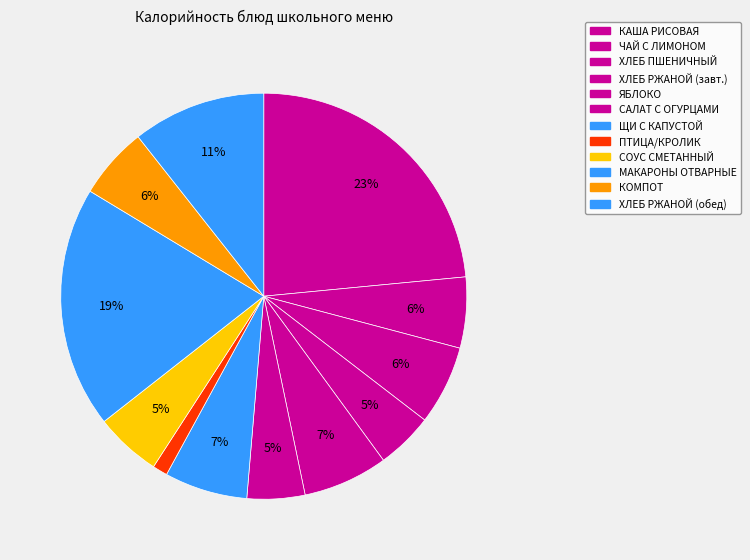

How many segments does this pie chart have?

12